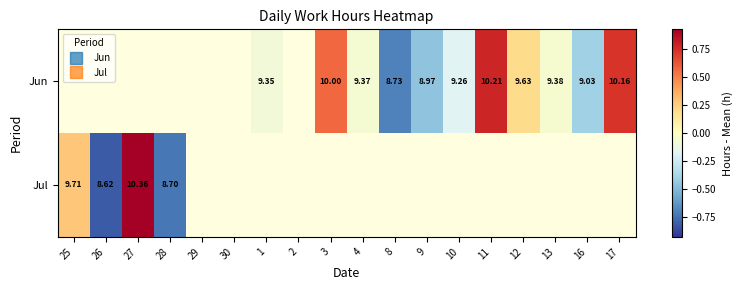

Which series has the widest spread of values?

Jul